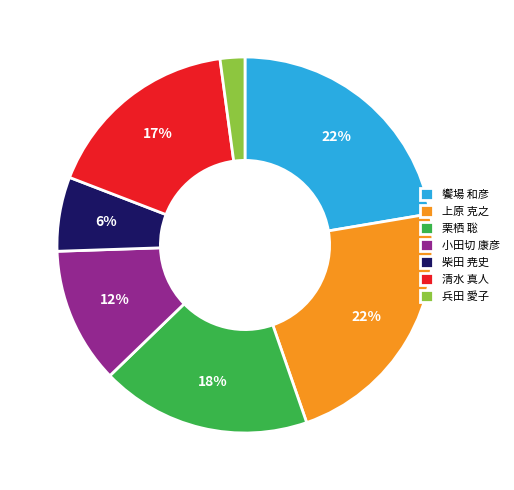

Is 上原 克之 the majority of the pie?

No